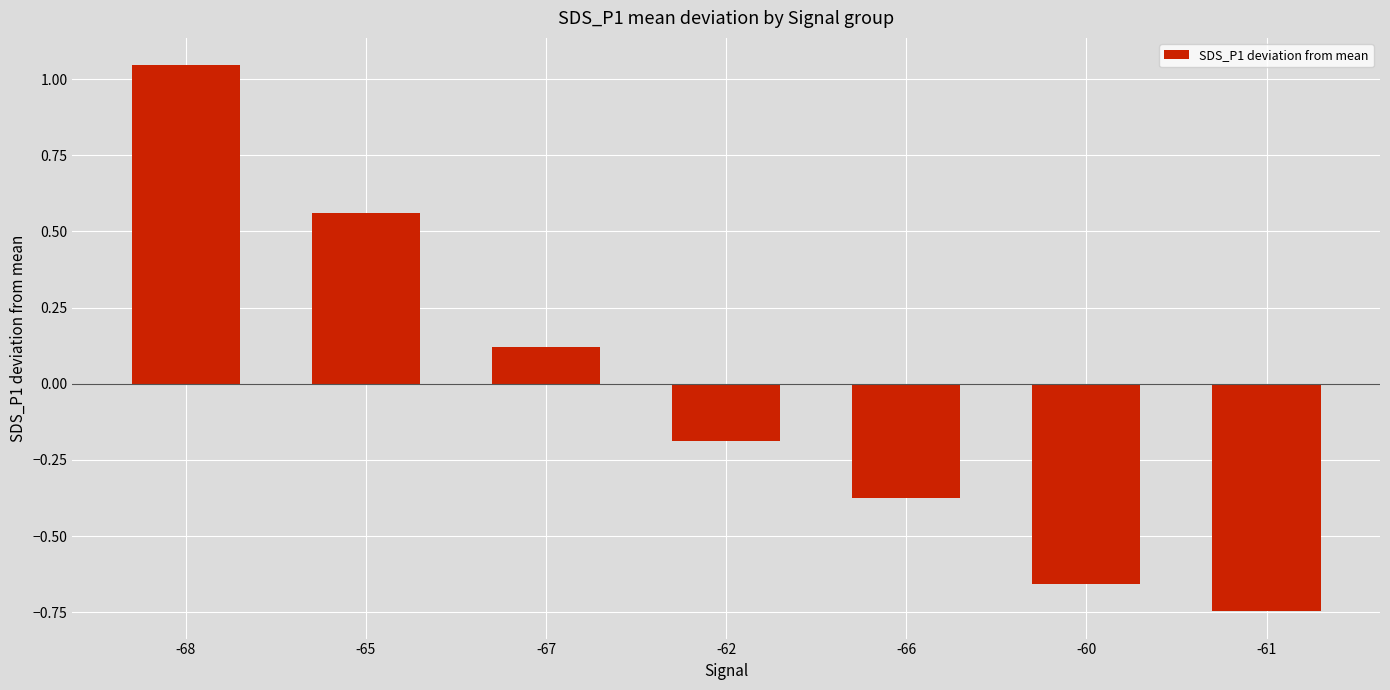

What is the change in value from -65 to -60?

-1.2